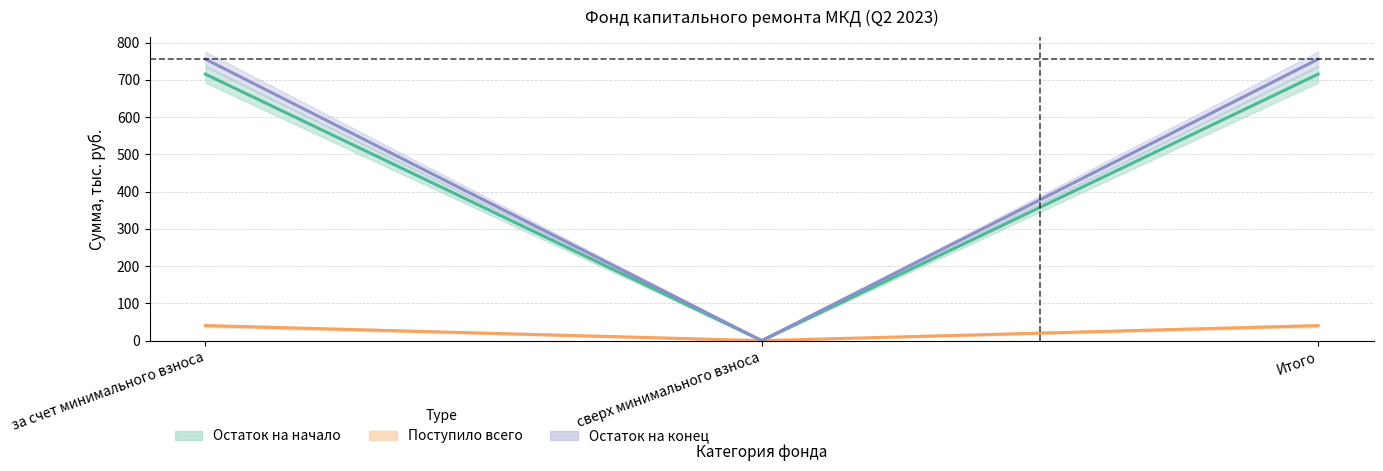

How many values in поступило_всего are above zero?

2